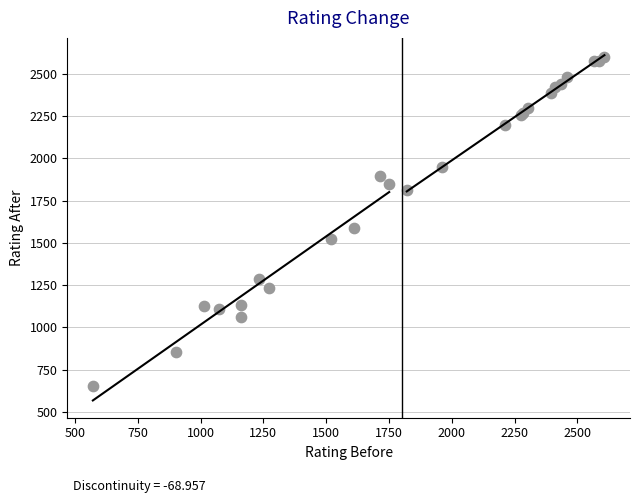

What Y value in the scatter plot is closest to 1627?

1585